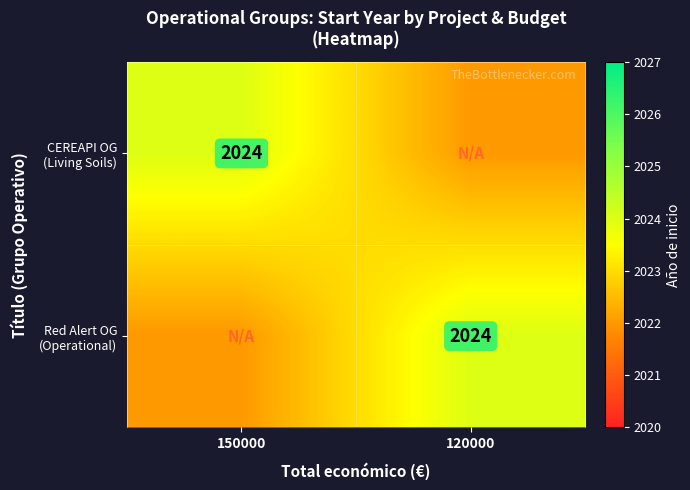

How many series are shown in this chart?

2